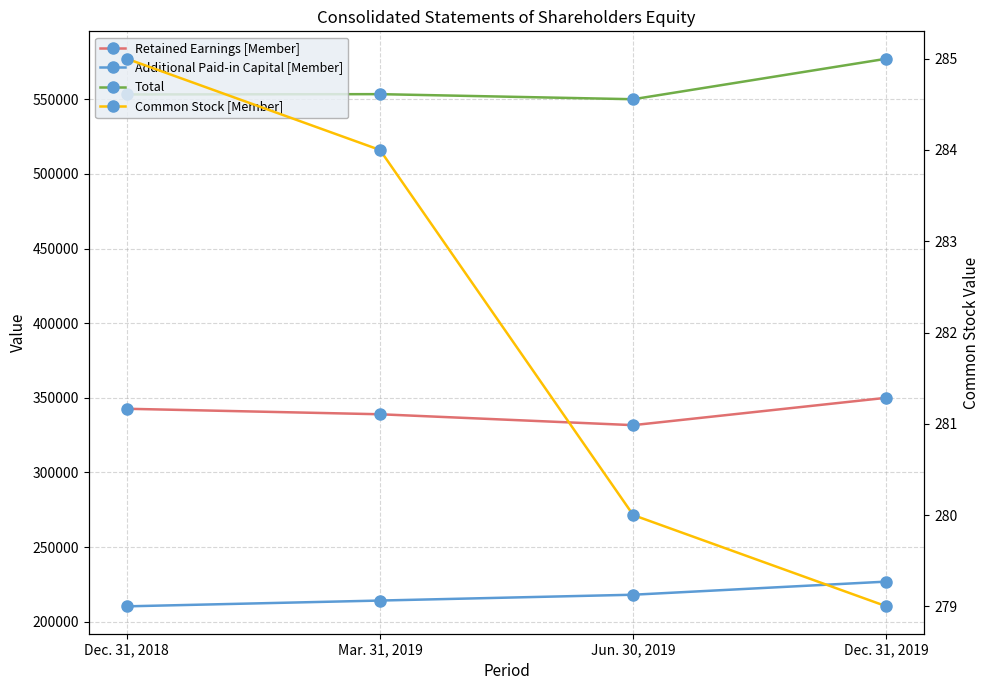

Where does the Common Stock [Member] series first go above 284?

Dec. 31, 2018